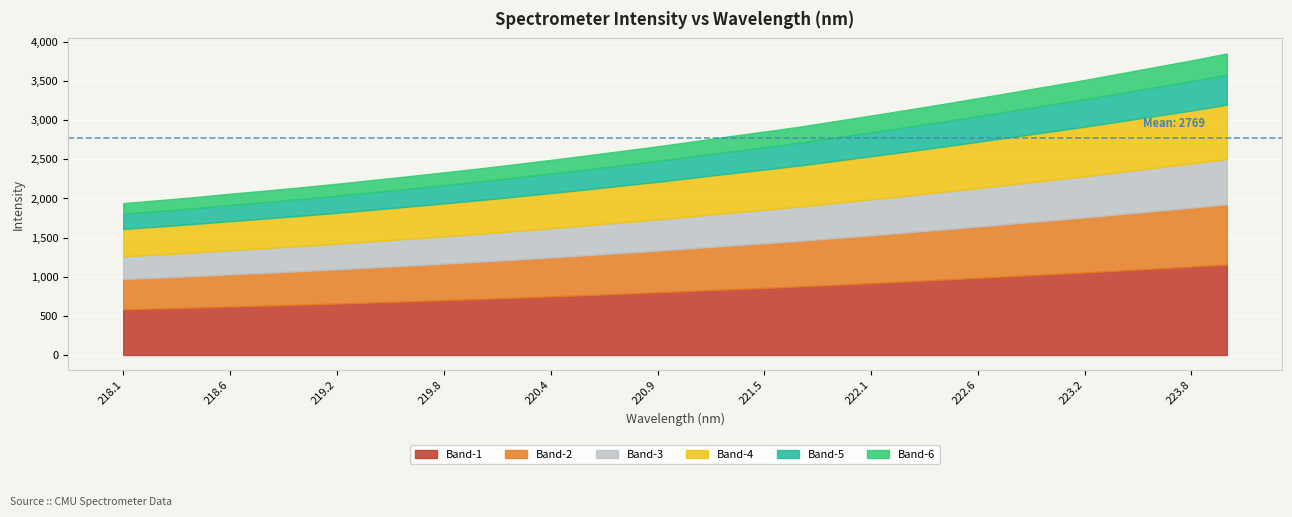

True or false: the data shows 3060.7 at 222.0721.

True